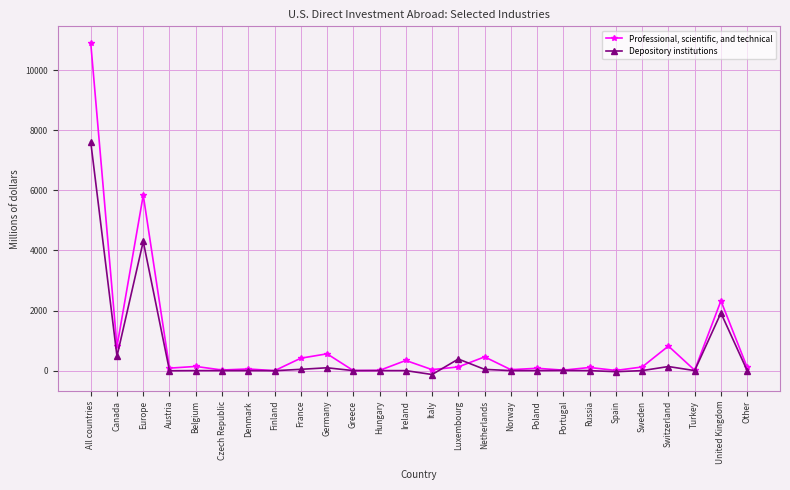

How many categories are shown in the chart?

26